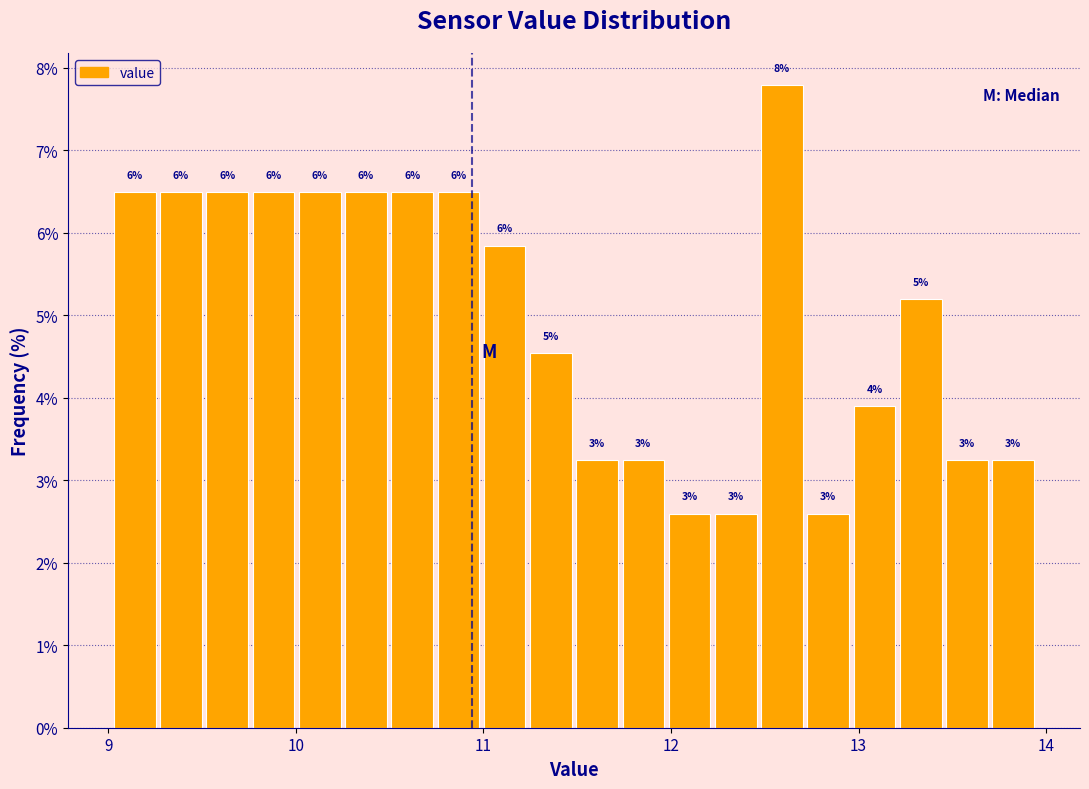

Around what value on the x-axis is the tallest bar? Give the approximate position of its centre, as read against the axis.

12.6